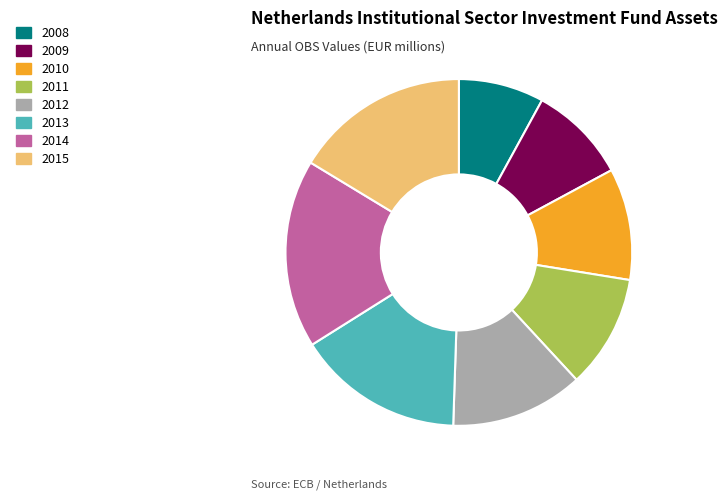

Do 2013 and 2014 together represent more than half of the pie?

No